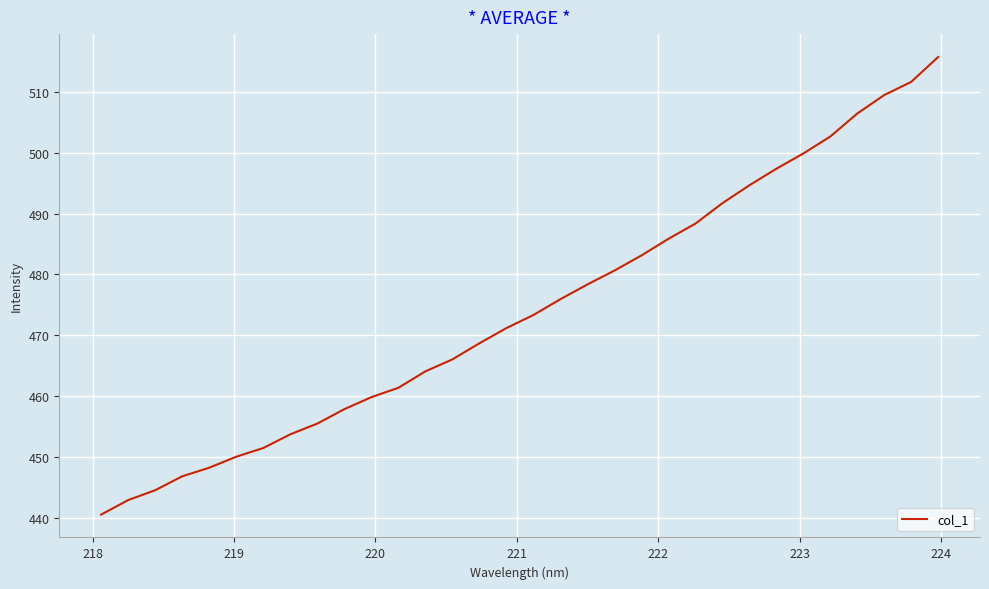

What is the greatest value displayed?

515.8